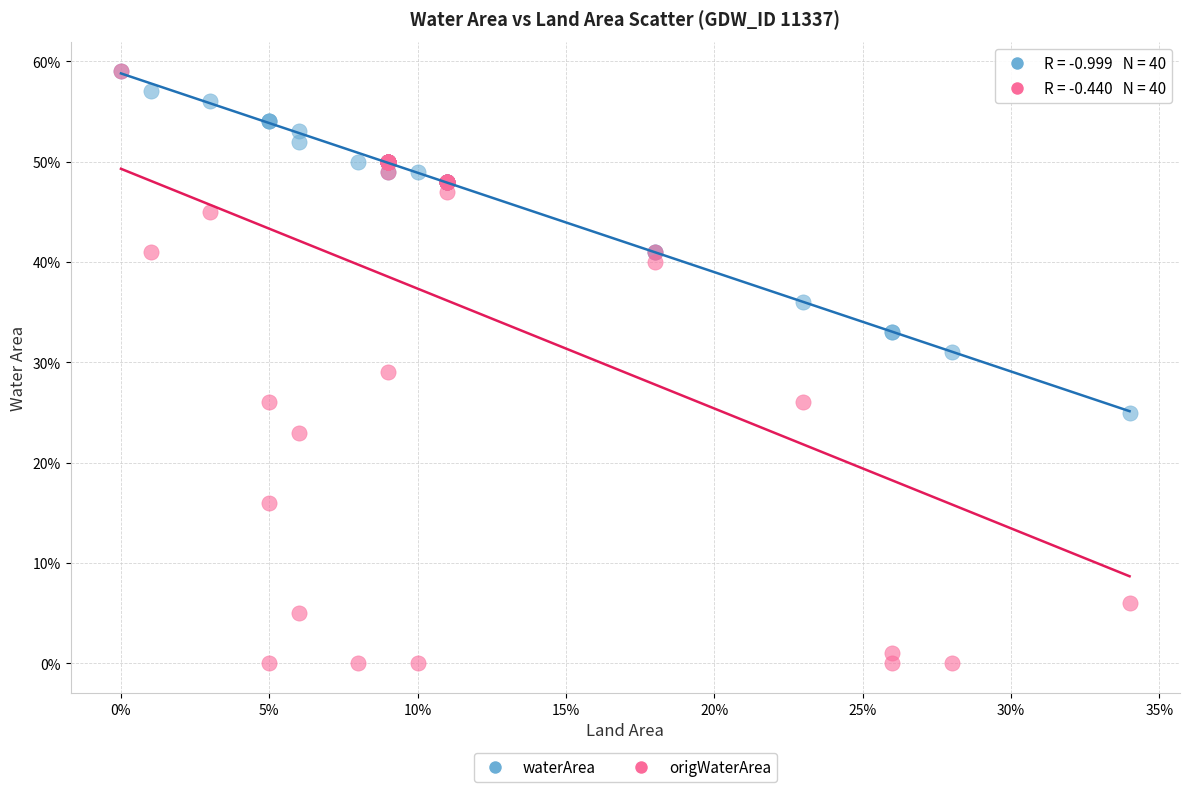

Which series contains the lowest Y value?

origWaterArea